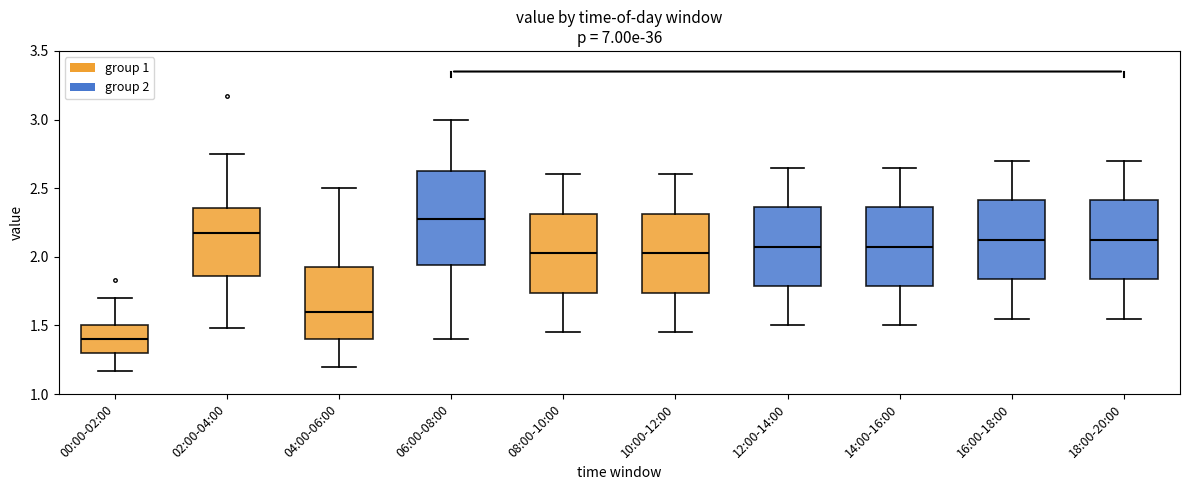

Reading left to right, transcribe this box plot: for each box, give where its median line is, the range the box spans, and where its two whiskers end, as read against the y-axis. The values are not printed on the chart, so give them approximately, as read against the axis.

00:00-02:00: median 1.40, box 1.30 to 1.50, whiskers 1.15 to 1.70
02:00-04:00: median 2.20, box 1.85 to 2.35, whiskers 1.50 to 2.75
04:00-06:00: median 1.60, box 1.40 to 1.95, whiskers 1.20 to 2.50
06:00-08:00: median 2.30, box 1.95 to 2.65, whiskers 1.40 to 3.00
08:00-10:00: median 2.05, box 1.75 to 2.30, whiskers 1.45 to 2.60
10:00-12:00: median 2.05, box 1.75 to 2.30, whiskers 1.45 to 2.60
12:00-14:00: median 2.10, box 1.80 to 2.35, whiskers 1.50 to 2.65
14:00-16:00: median 2.10, box 1.80 to 2.35, whiskers 1.50 to 2.65
16:00-18:00: median 2.15, box 1.85 to 2.40, whiskers 1.55 to 2.70
18:00-20:00: median 2.15, box 1.85 to 2.40, whiskers 1.55 to 2.70